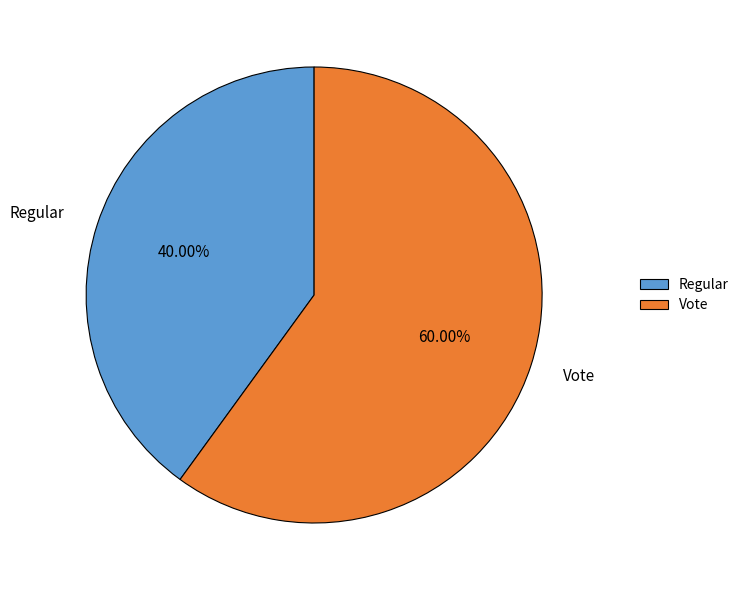

How many slices are in this pie chart?

2